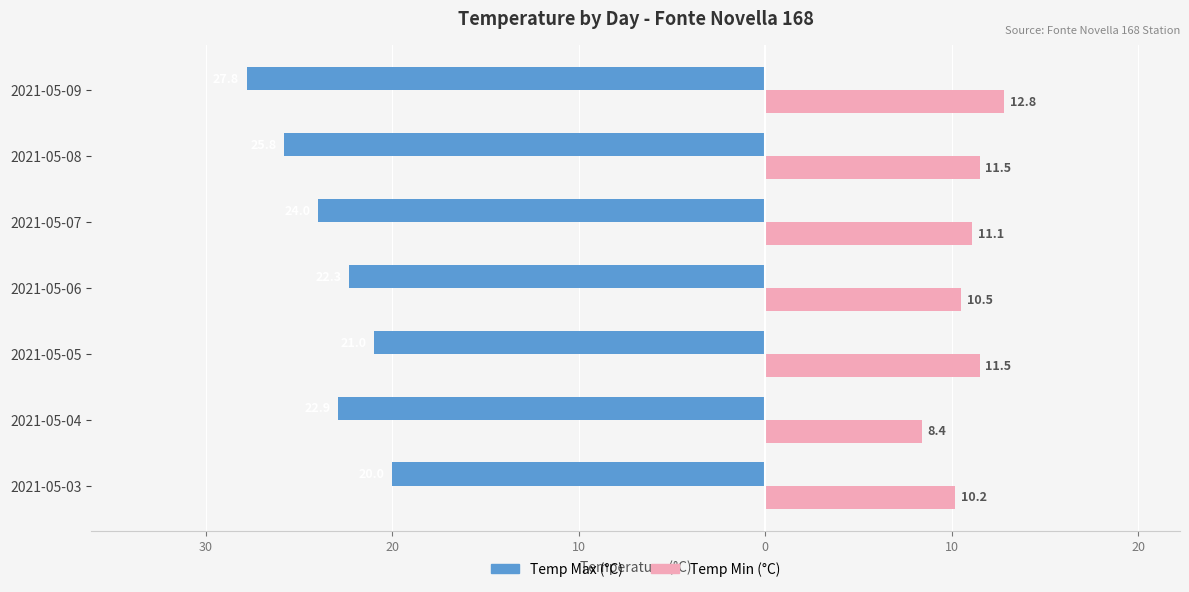

What are all the series names shown in the legend?

Temp Max (°C), Temp Min (°C)